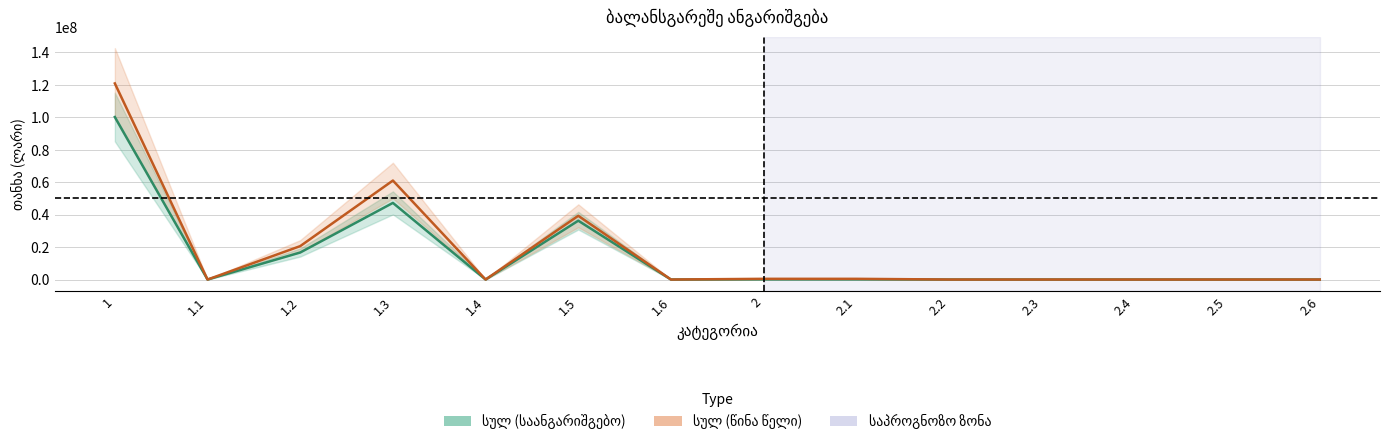

Rank the series by their maximum value, from lowest to highest.

სულ (საანგარიშგებო), სულ (წინა წელი)